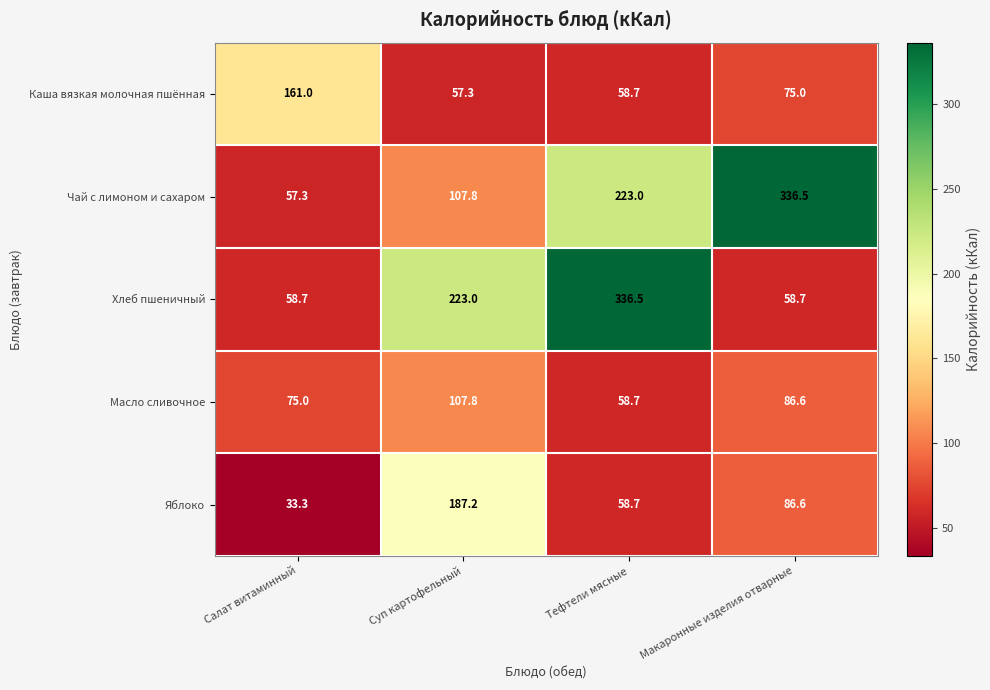

The Яблоко series shows 72.8 at Суп картофельный. True or false?

False